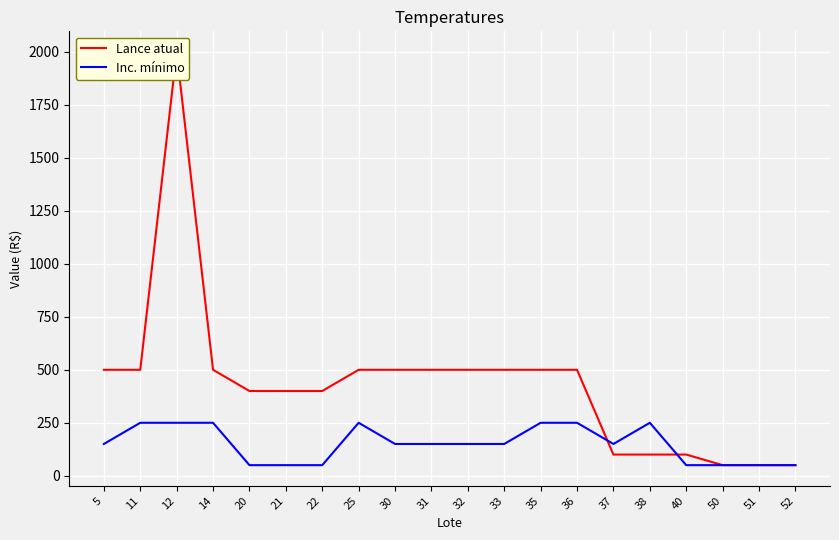

How many intersections are there between Inc. mínimo and Lance atual?

2